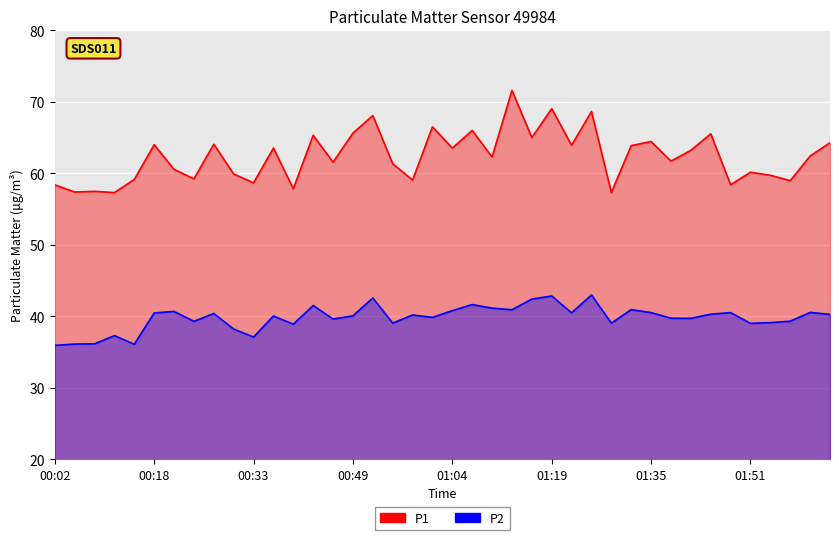

What is the sum of all P2 values?

1591.2